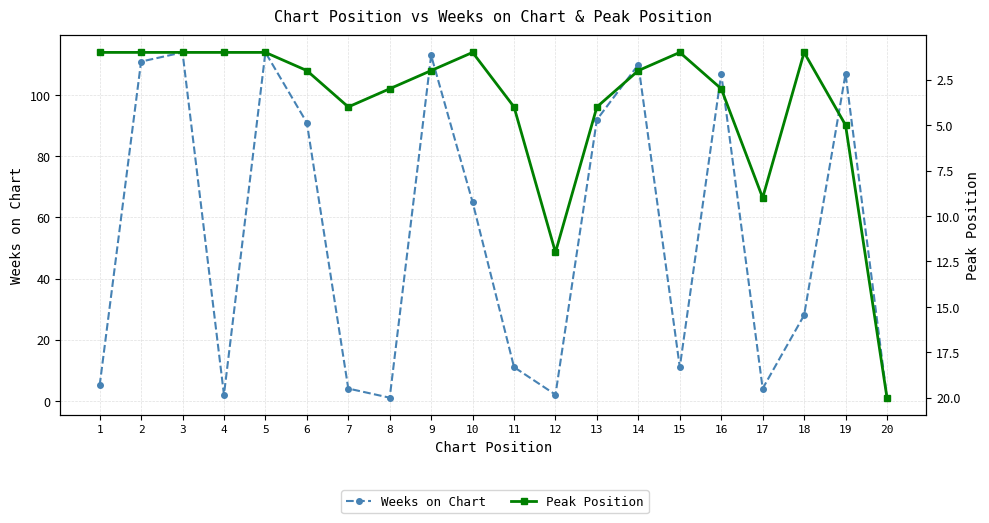

Does the chart have visible grid lines?

Yes